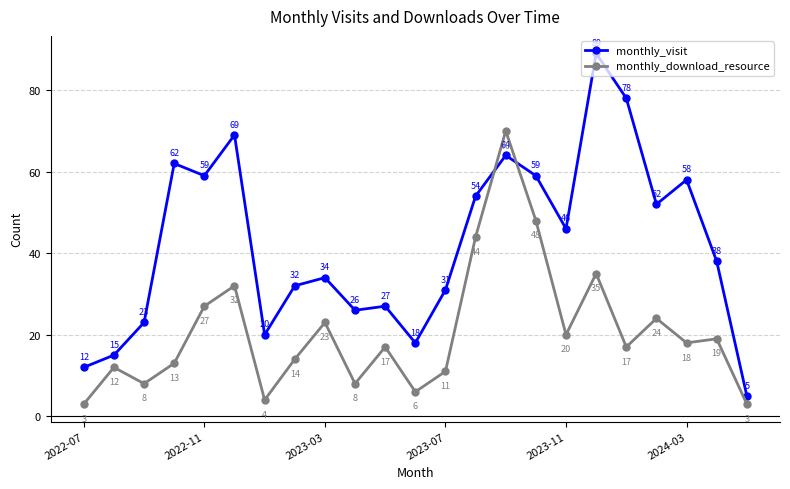

What is the smallest value displayed?

3